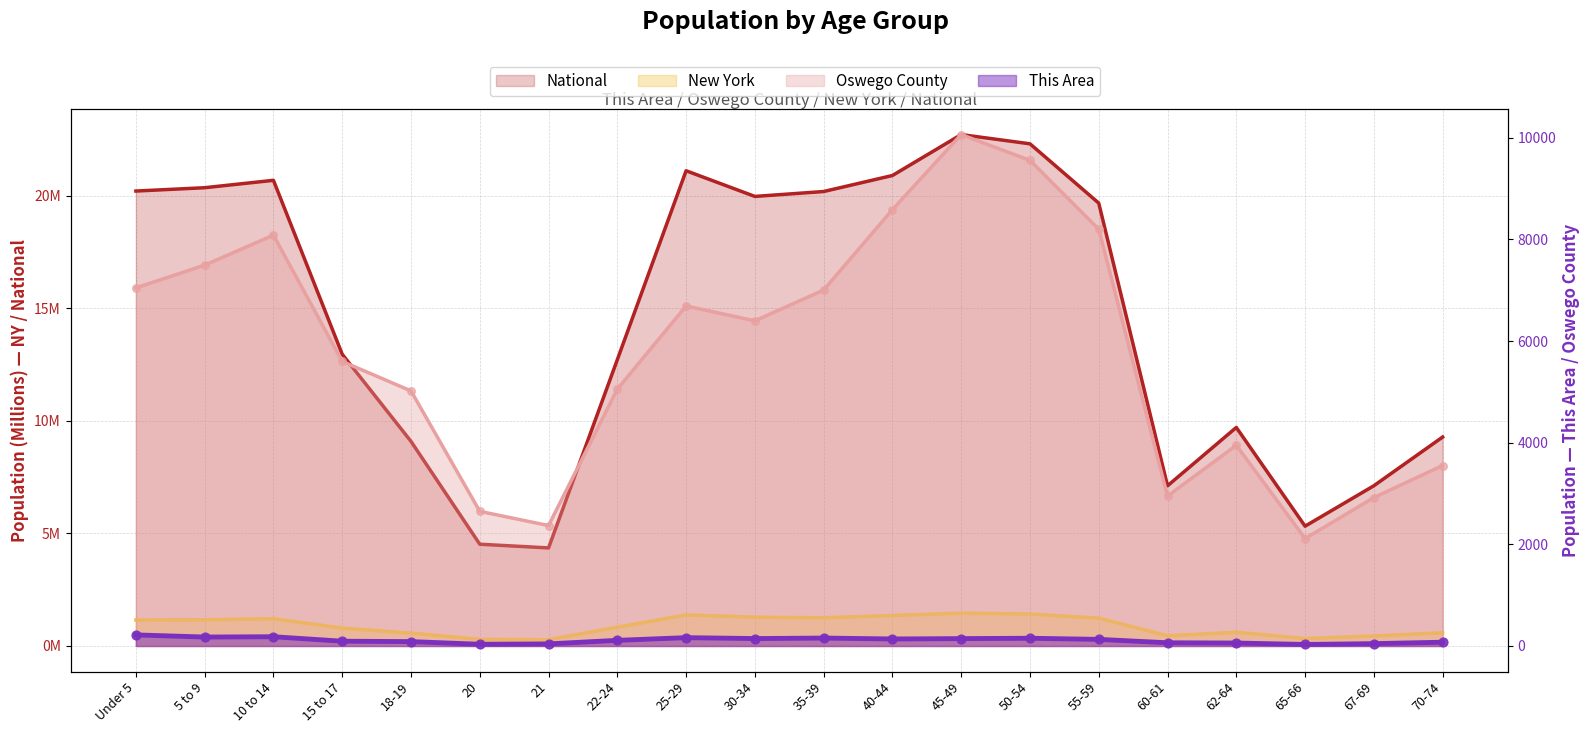

Which series has the widest spread of Y values?

Oswego County